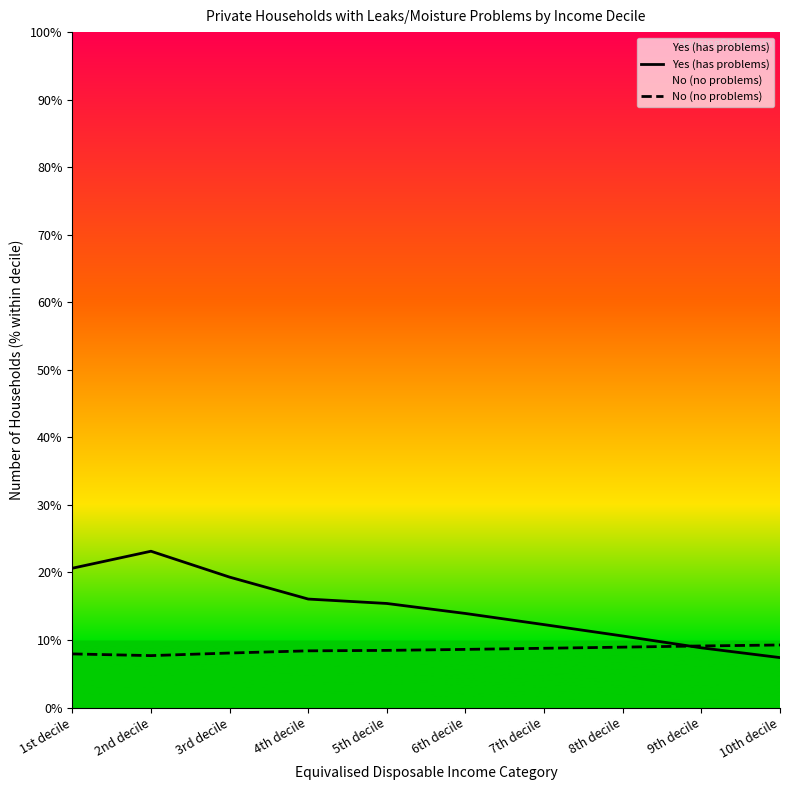

What is the approximate value of Yes (has problems) at 8th decile?

10.6